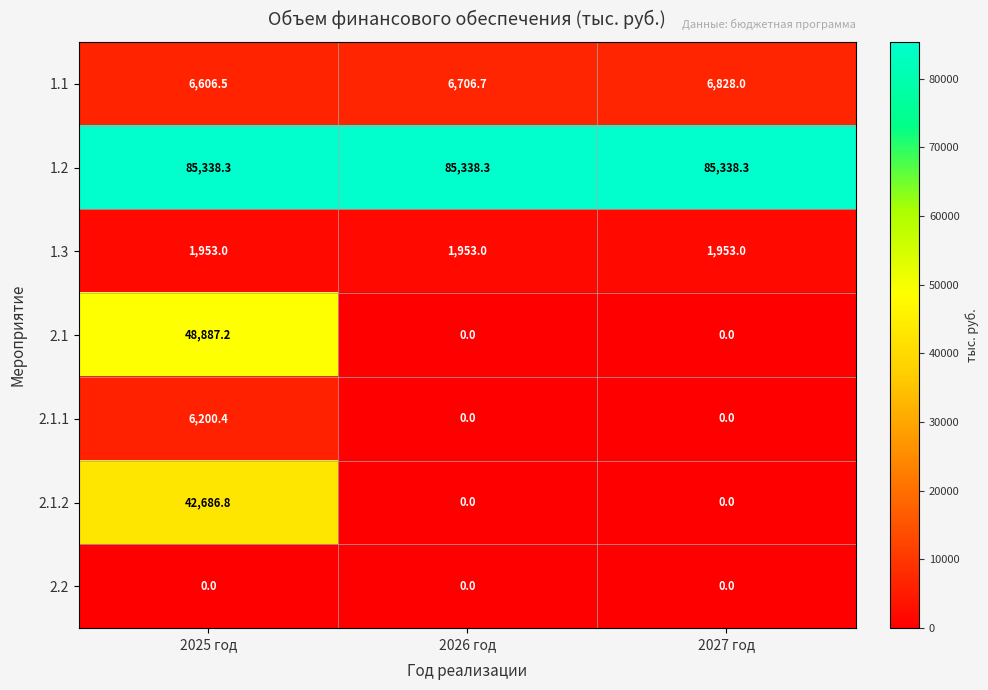

What is the total value across all series at 2025 год?

191672.2